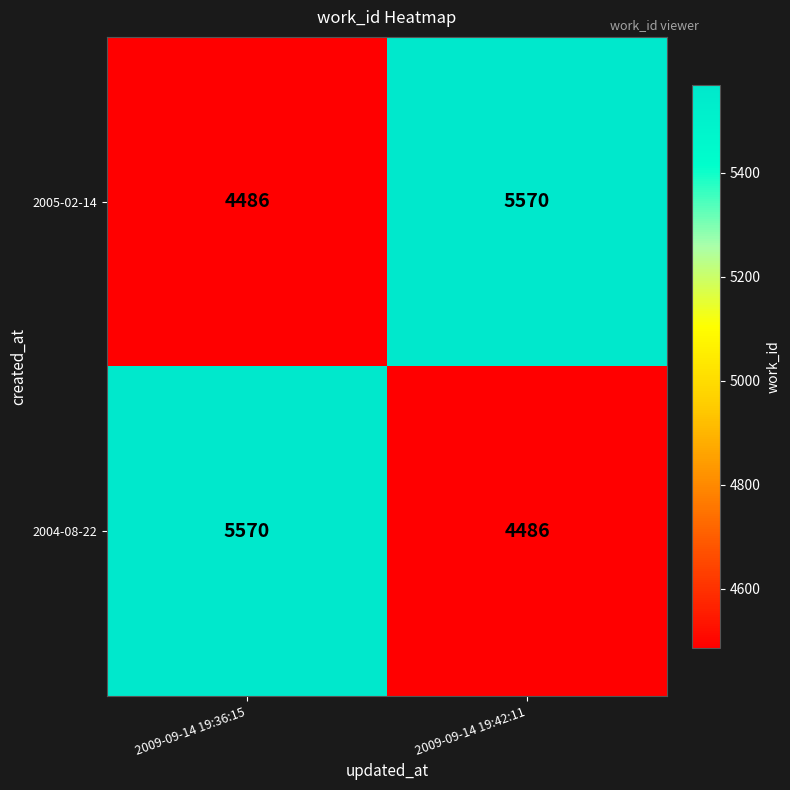

How many values in the 2005-02-14 series are below 5570?

1